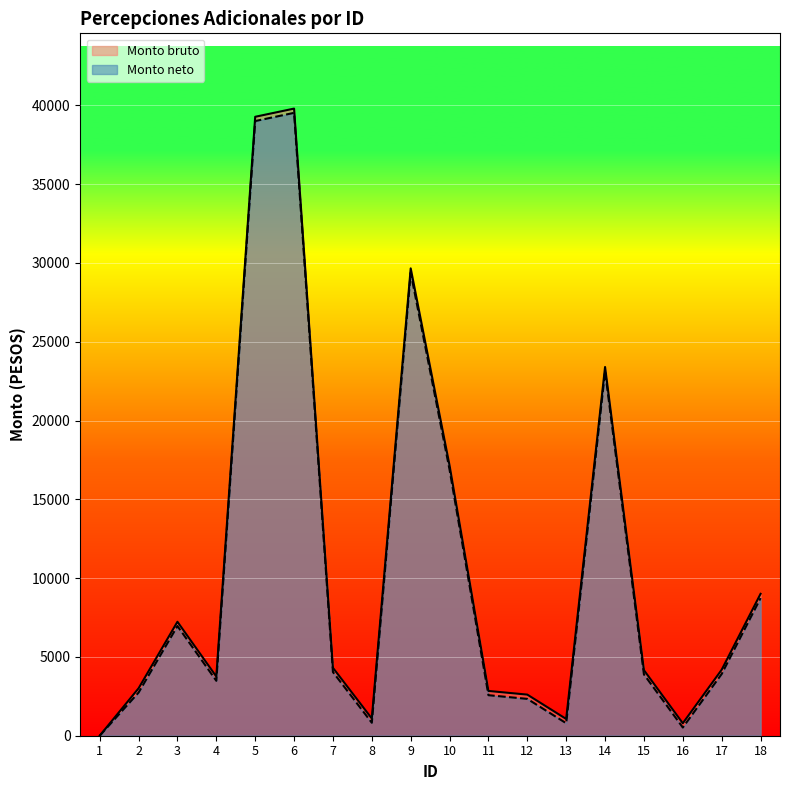

What is the maximum value shown in the chart?

39797.1